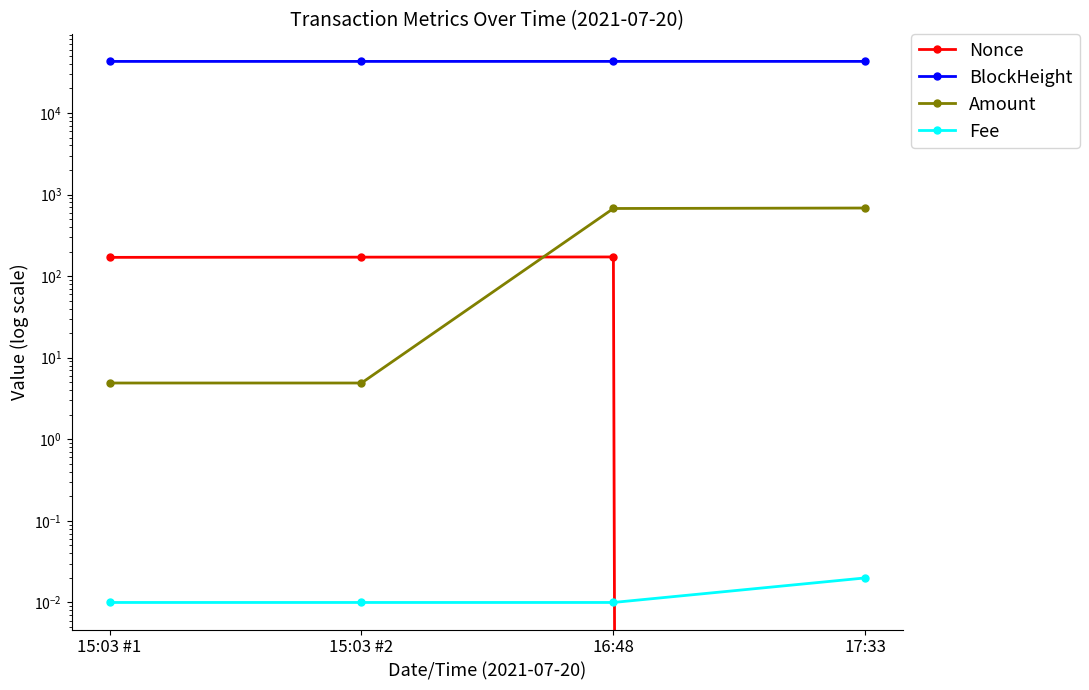

True or false: Fee and BlockHeight cross at least once.

False